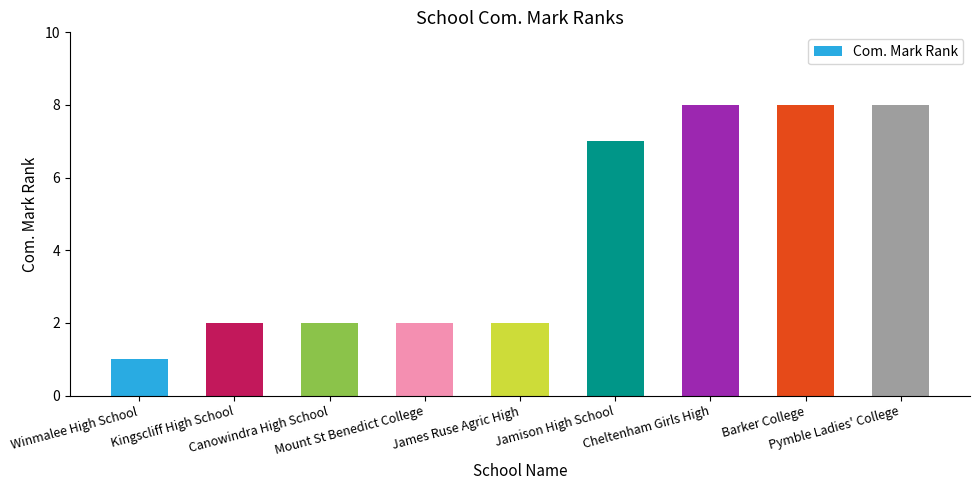

Which category has the lowest value across all series?

Winmalee High School